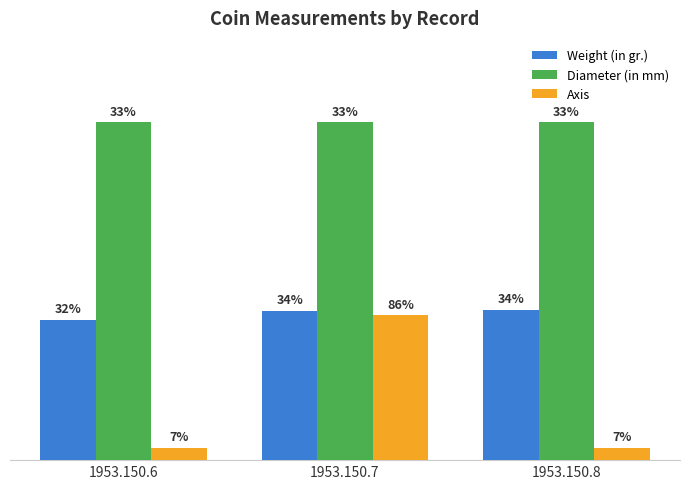

What are all the series names shown in the legend?

Weight (in gr.), Diameter (in mm), Axis